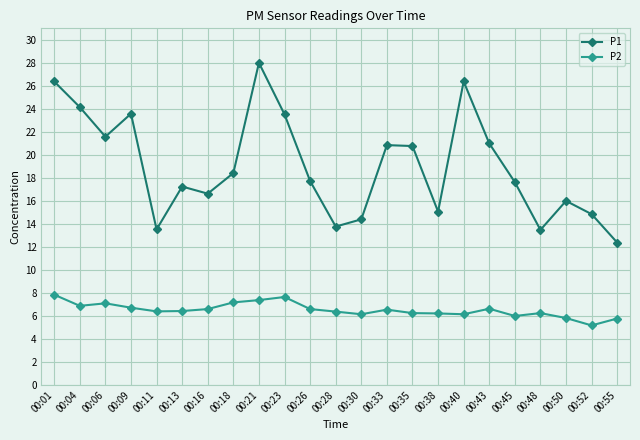

True or false: P1 and P2 cross at least once.

False